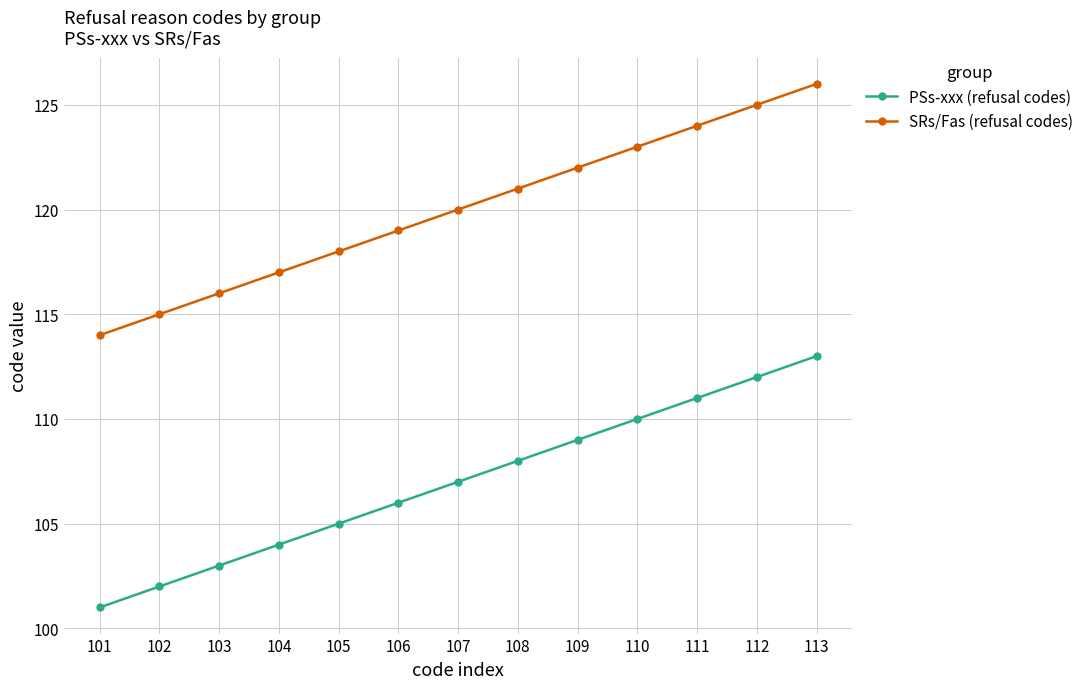

What is the average value of the SRs/Fas (refusal codes) series?

120